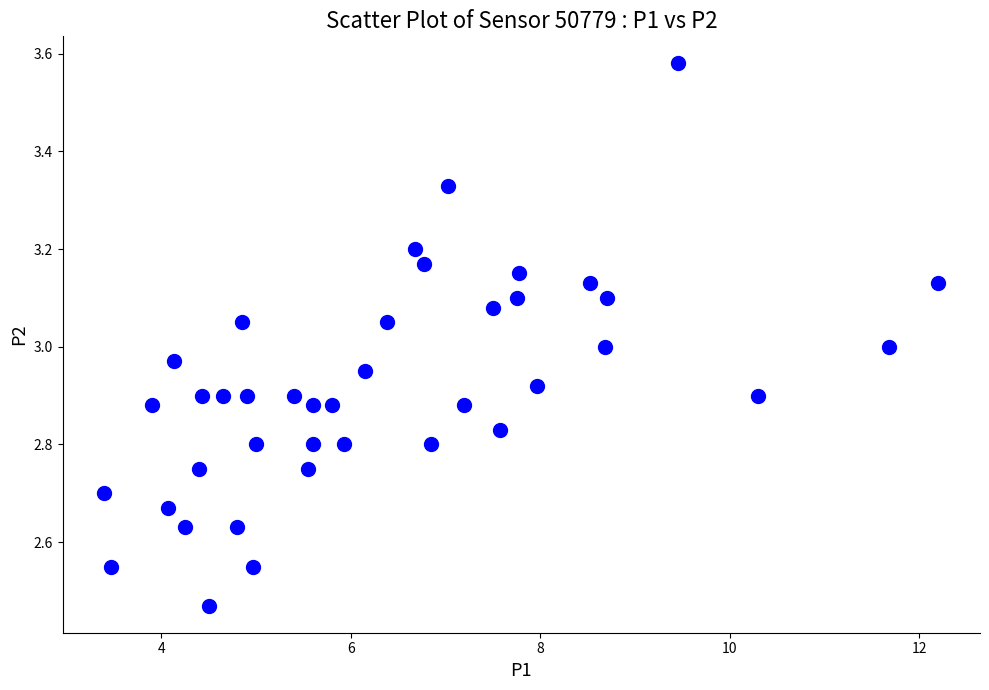

What is the range of X values (max minus min)?

8.8